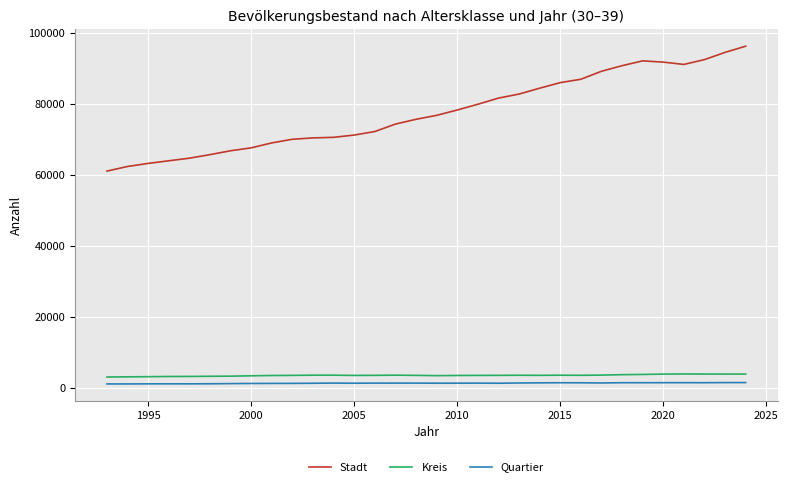

Which series has the largest total across all categories?

Stadt